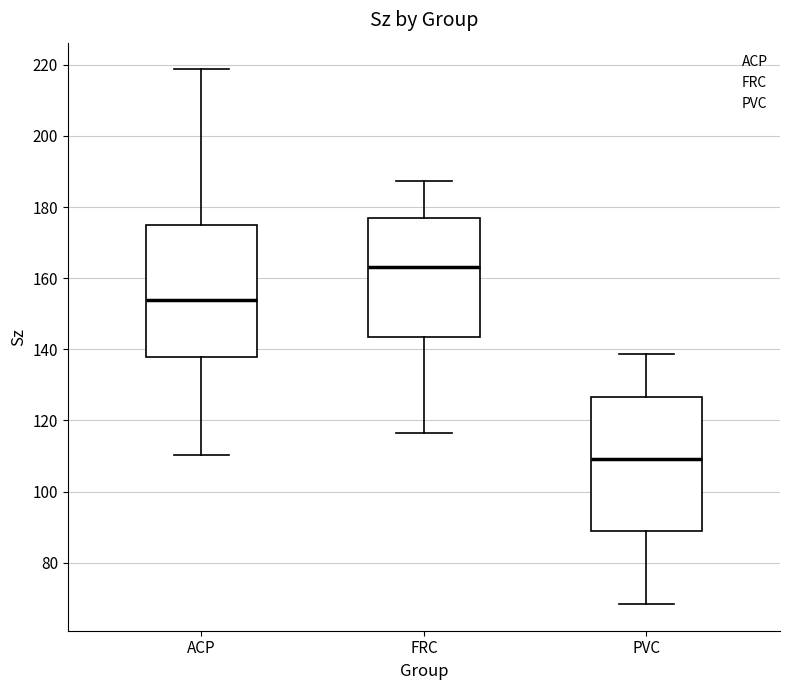

Where does the upper whisker of the box for PVC end on the y-axis? The values are not printed on the chart, so give them approximately, as read against the axis.

138